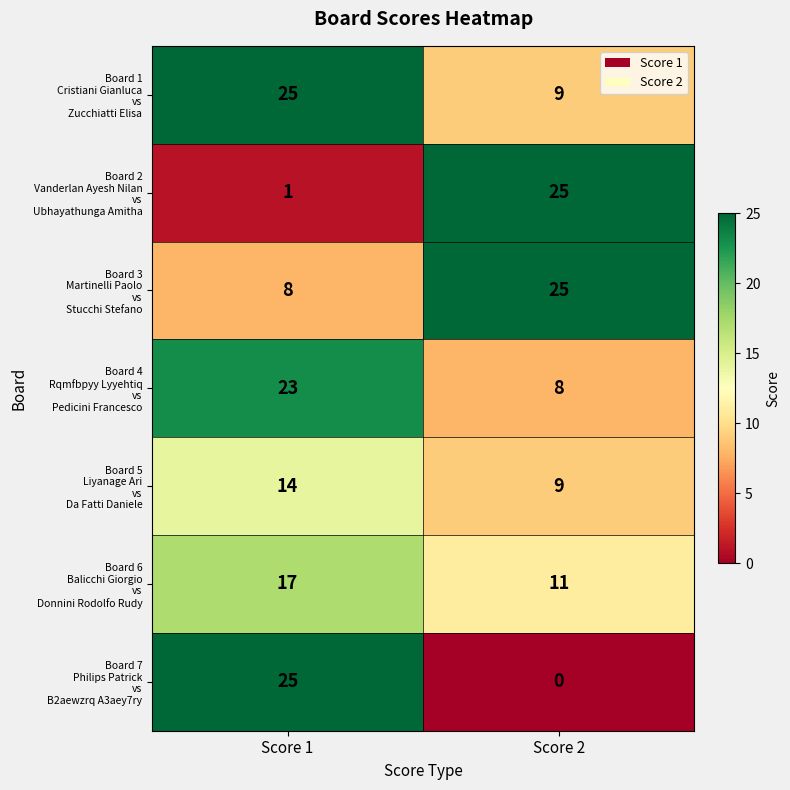

What is the difference between the highest and lowest values at Score 1?

24